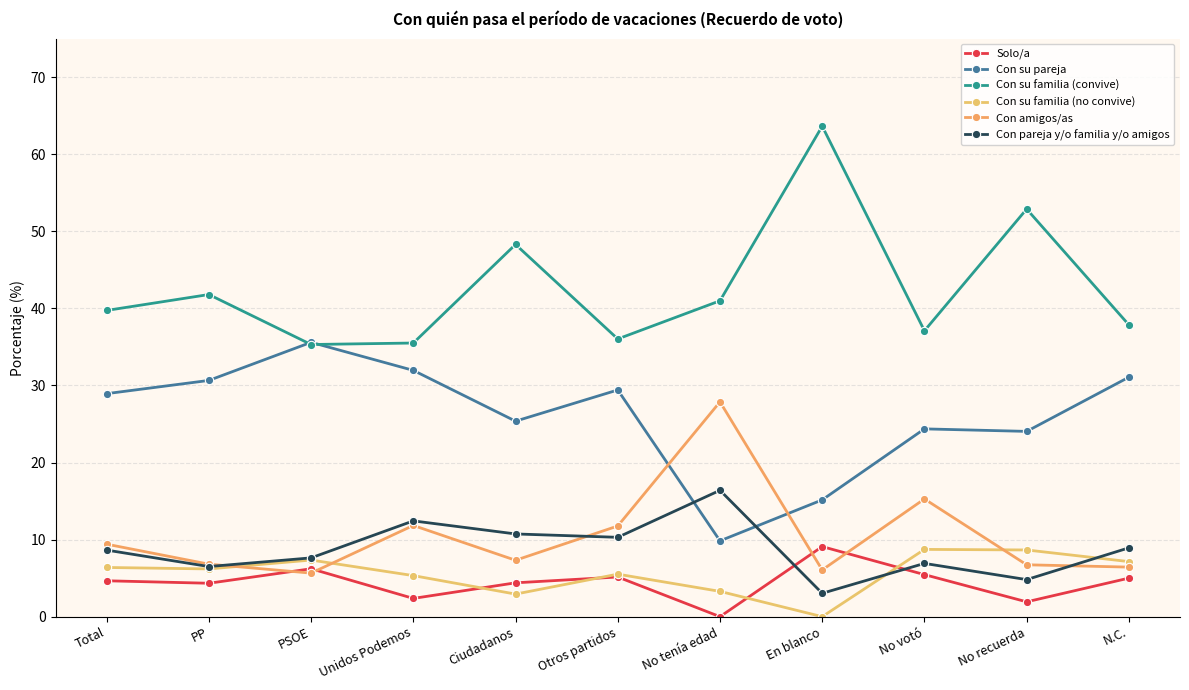

How many lines are shown in the chart?

6